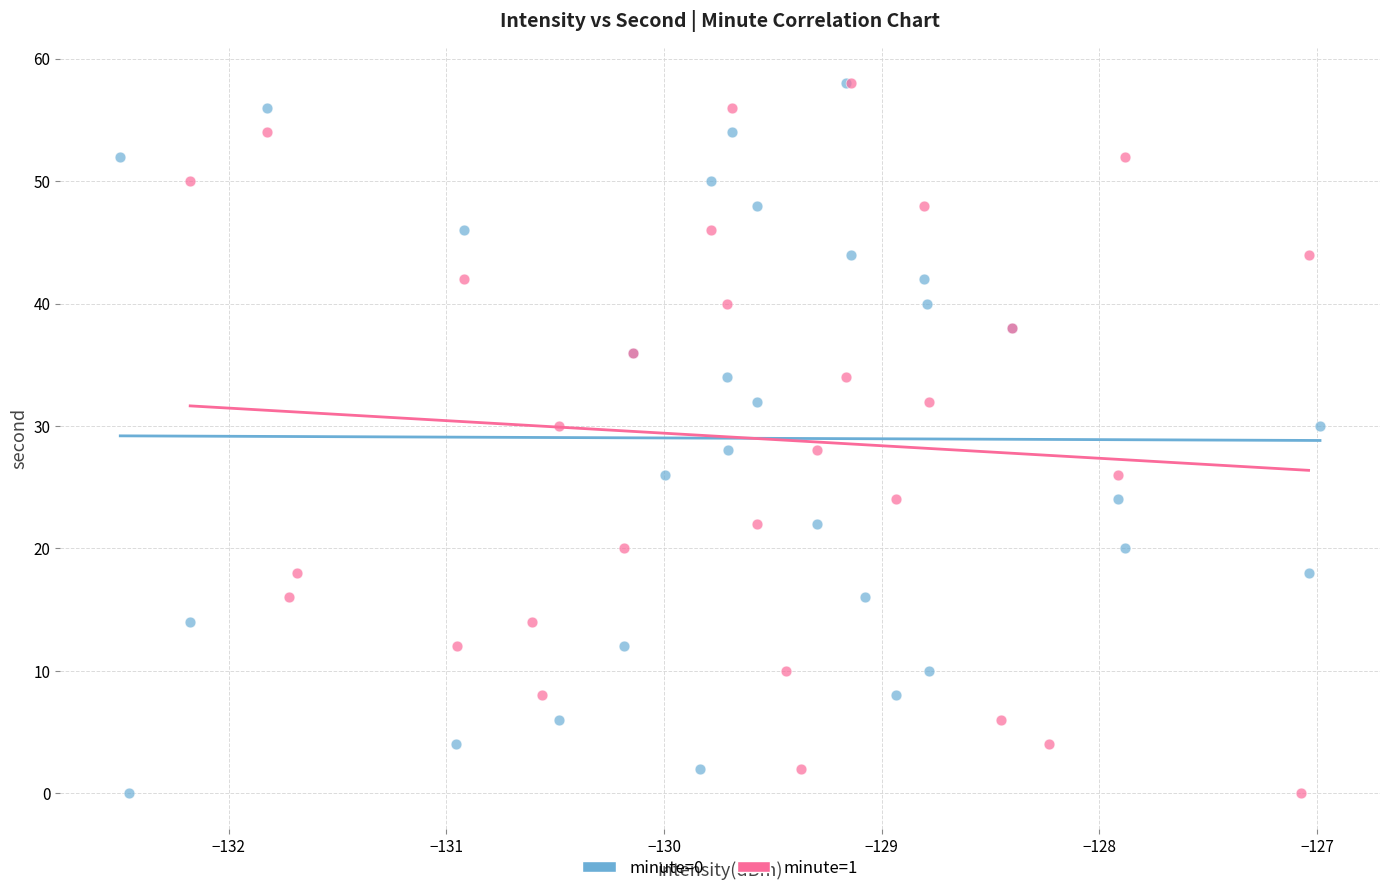

What are all the series names shown in the legend?

minute=0, minute=1